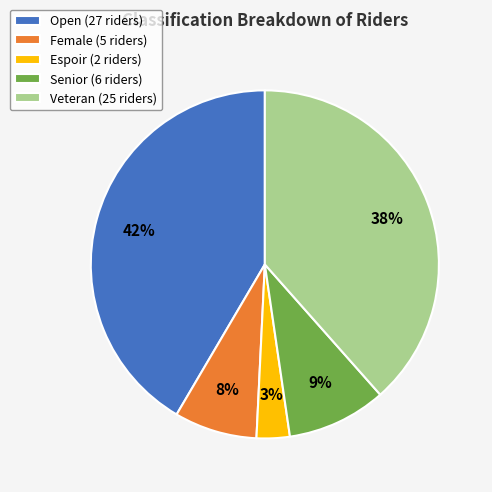

True or false: Female accounts for 1% of the total.

False